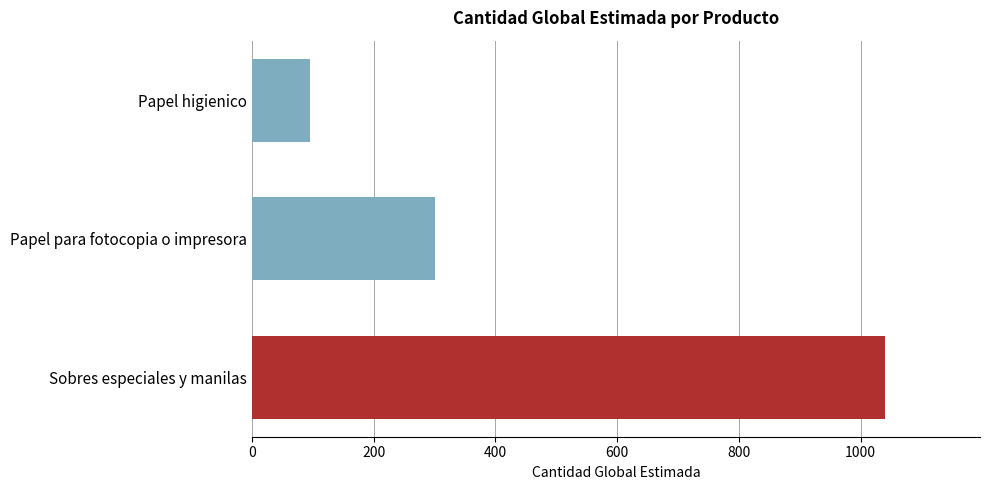

The chart shows a value of 1040 at Sobres especiales y manilas. True or false?

True